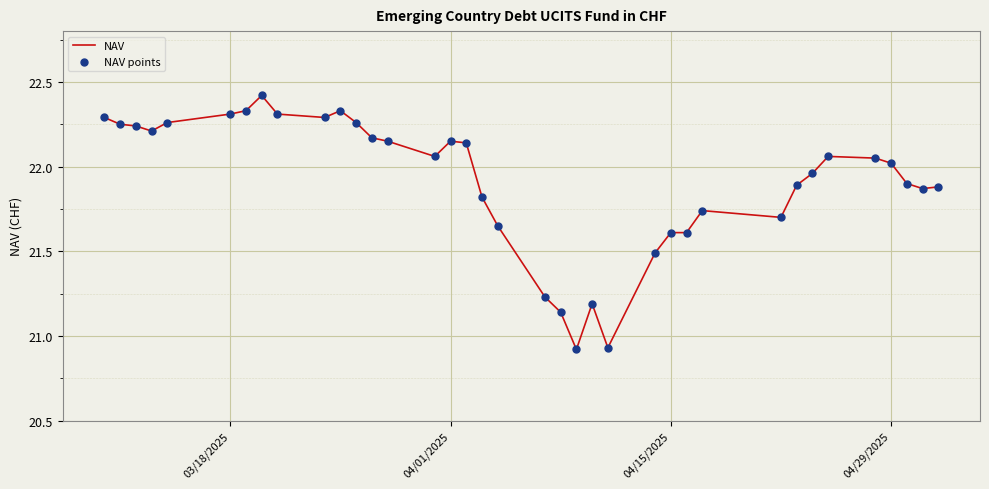

What is the difference between the maximum and minimum values?

1.5